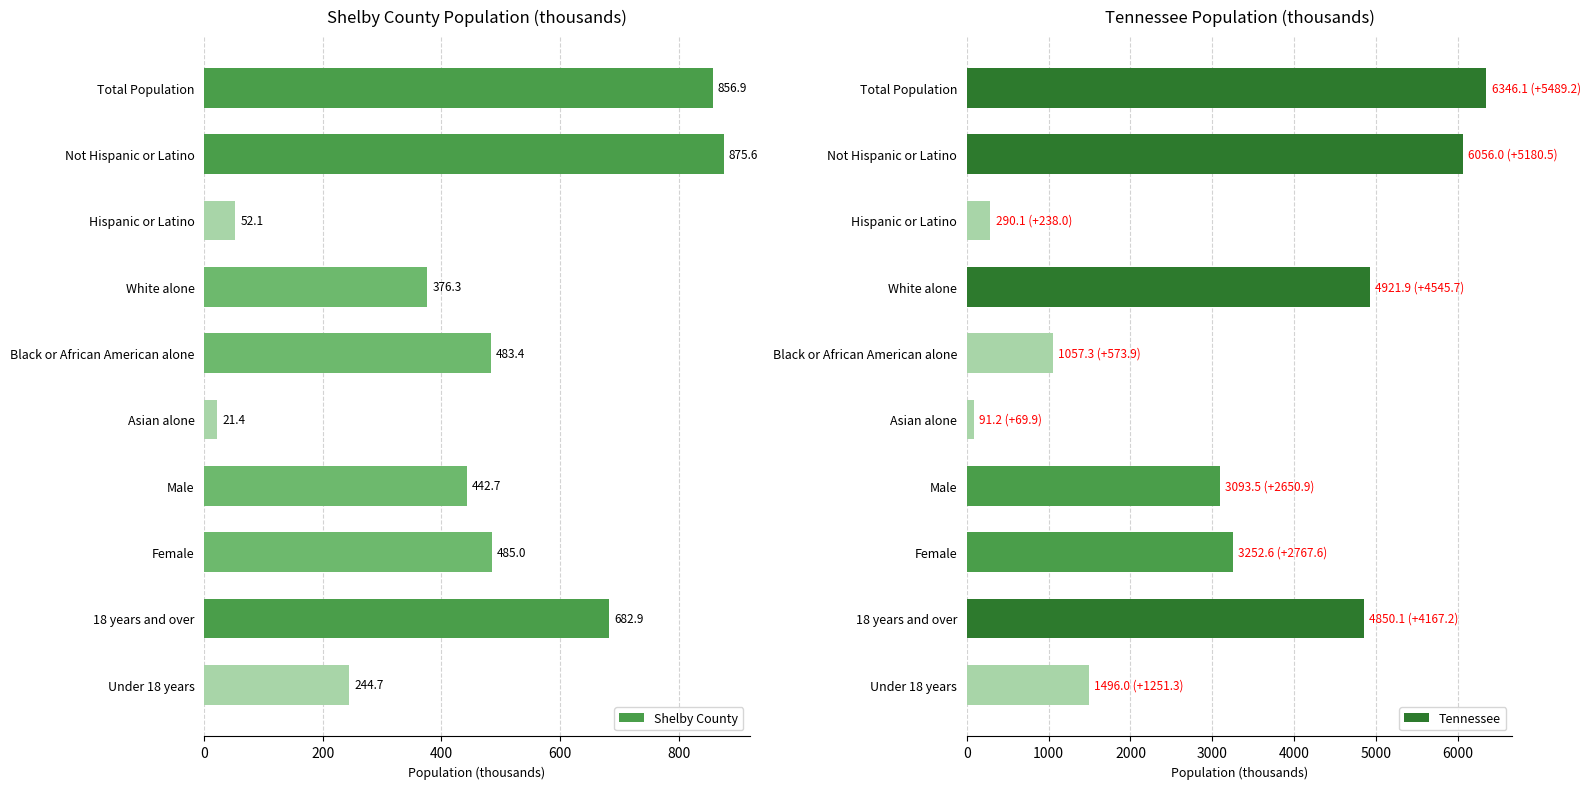

Rank the categories by Shelby County value from lowest to highest.

Asian alone, Hispanic or Latino, Under 18 years, White alone, Male, Black or African American alone, Female, 18 years and over, Total Population, Not Hispanic or Latino